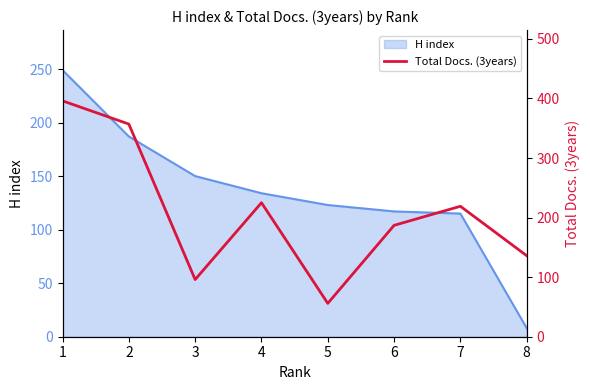

Where is the first local maximum?

4